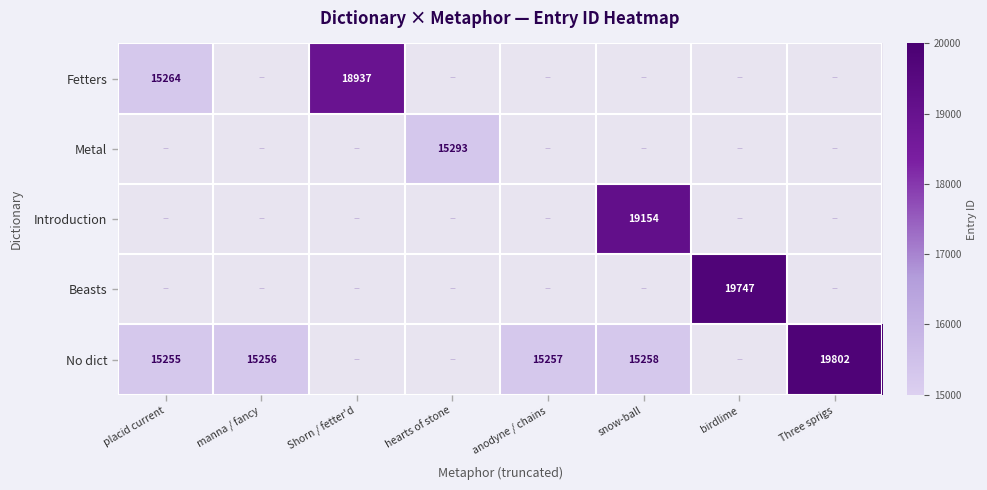

True or false: Metal has a value of 15293 at hearts of stone.

True